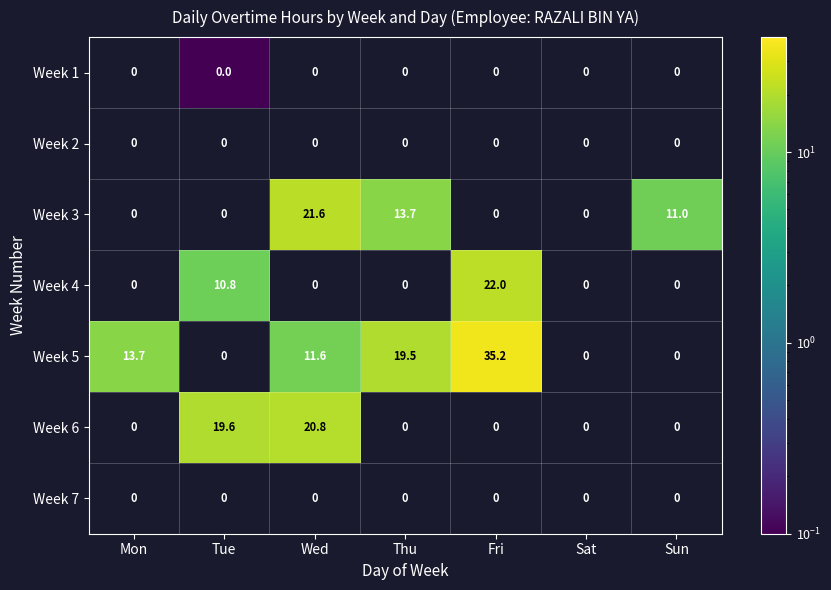

What is the difference between the Week 6 values at Tue and Wed?

1.2